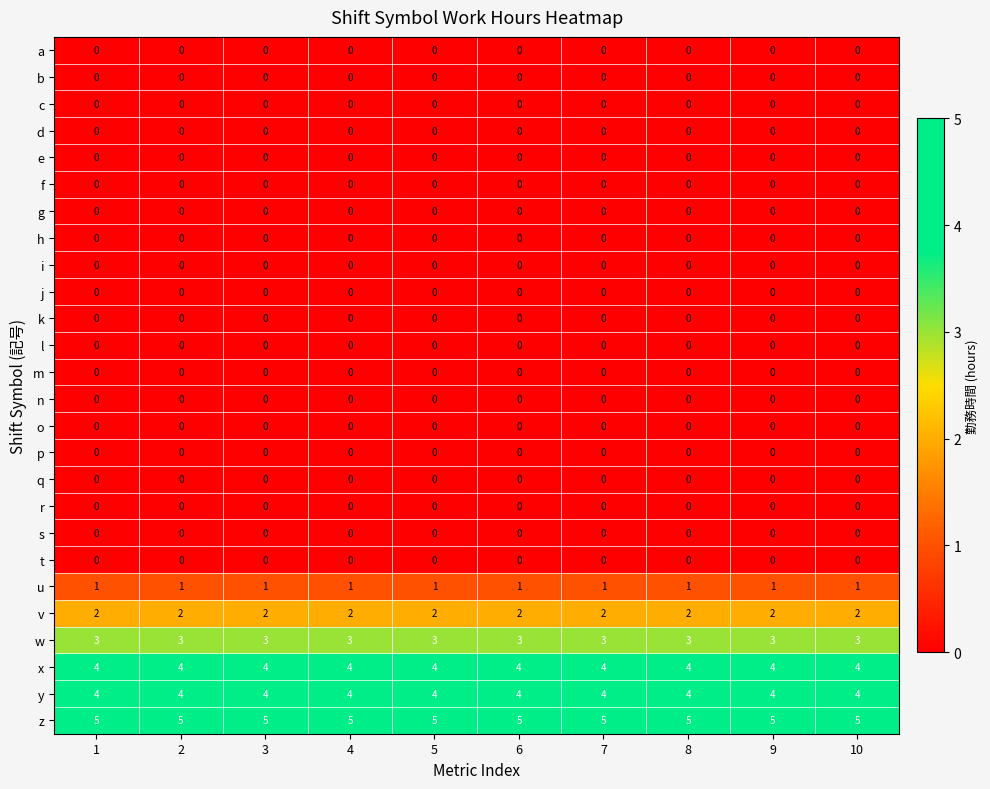

Is it true that m equals 0 at 10?

True